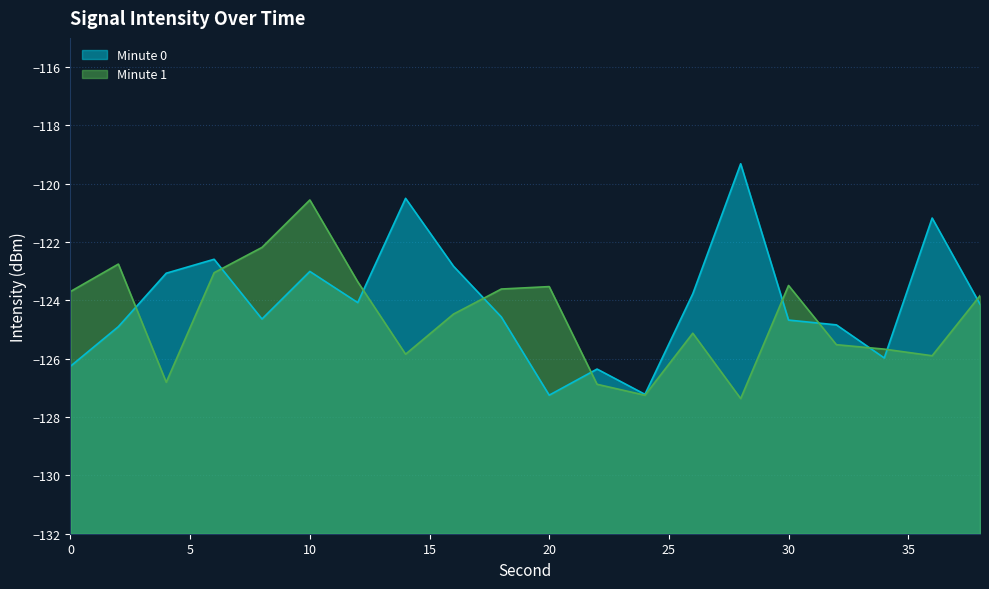

Which series ends up on top after the final intersection of Minute 1 and Minute 0?

Minute 1